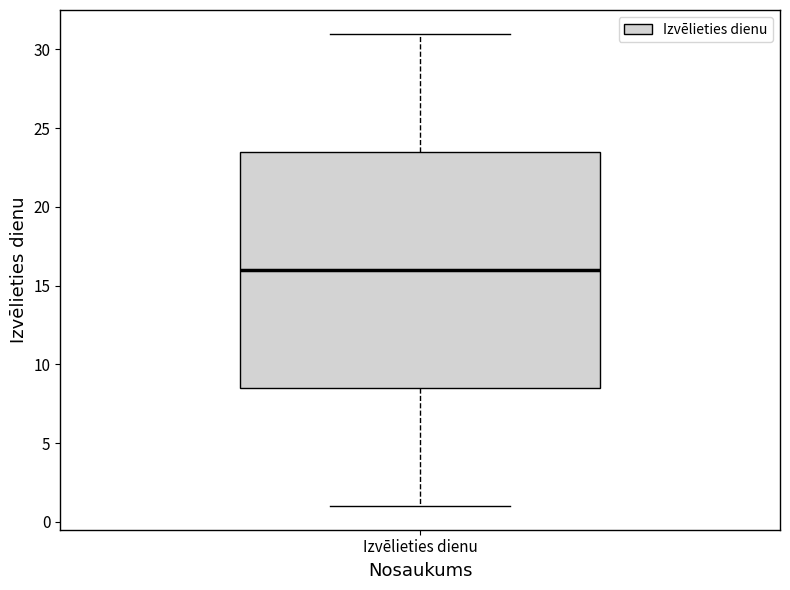

Where does the upper whisker of the box for Izvēlieties dienu end on the y-axis? The values are not printed on the chart, so give them approximately, as read against the axis.

31.0